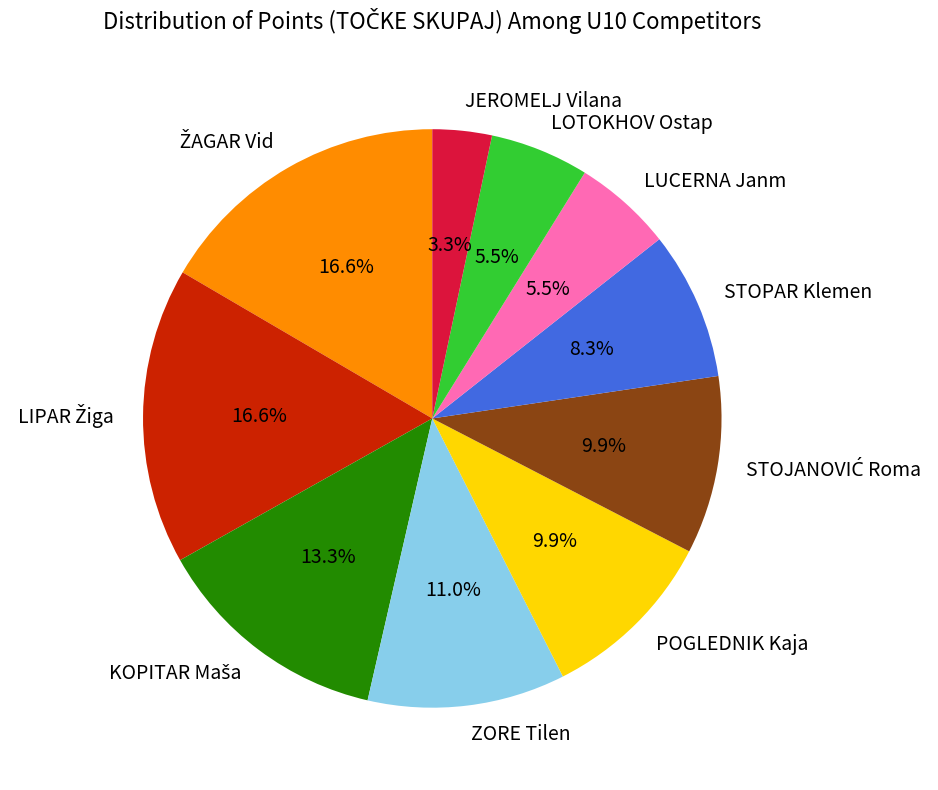

Is there a majority slice in this chart?

No